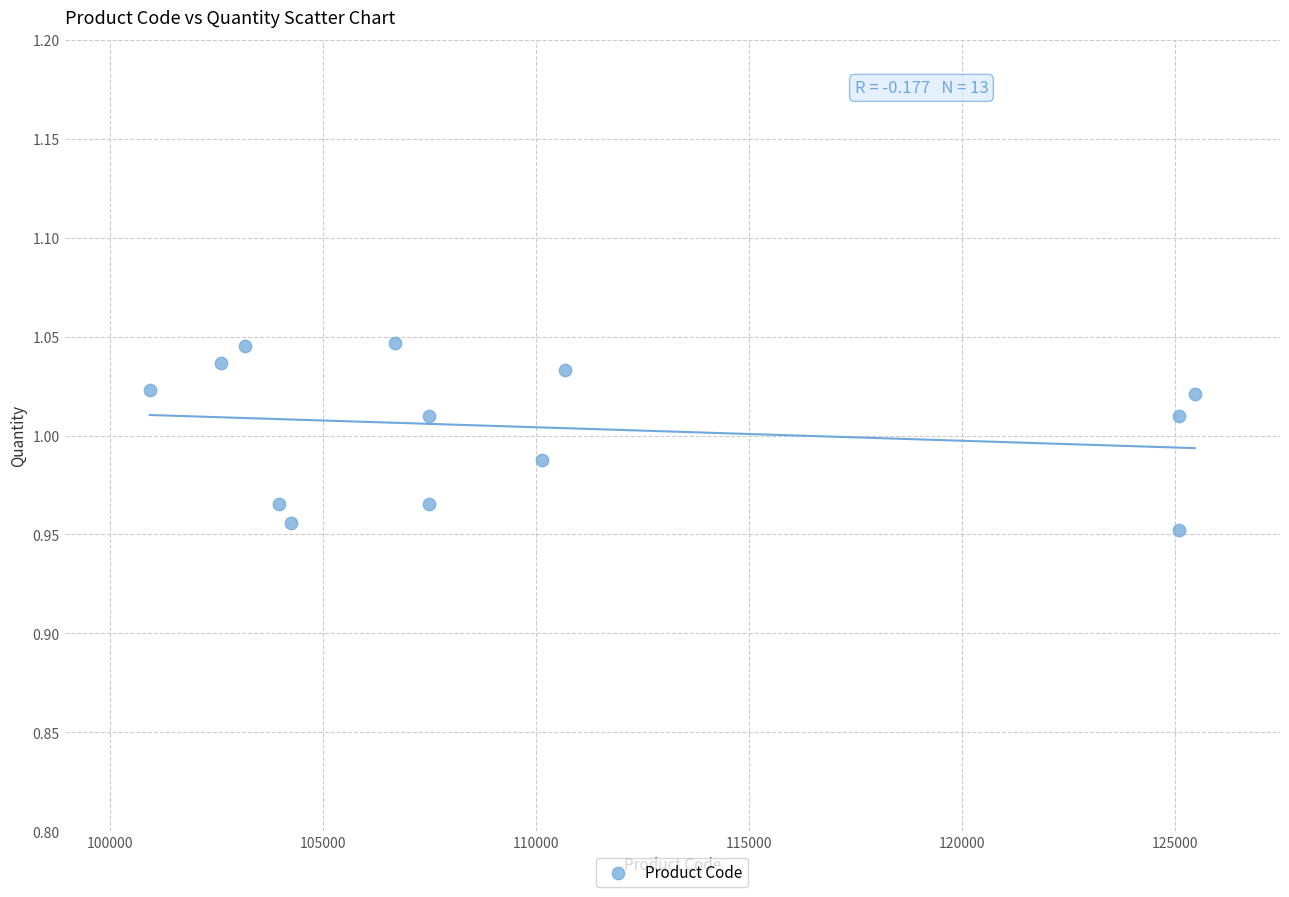

What is the range of X values (max minus min)?

24531.0